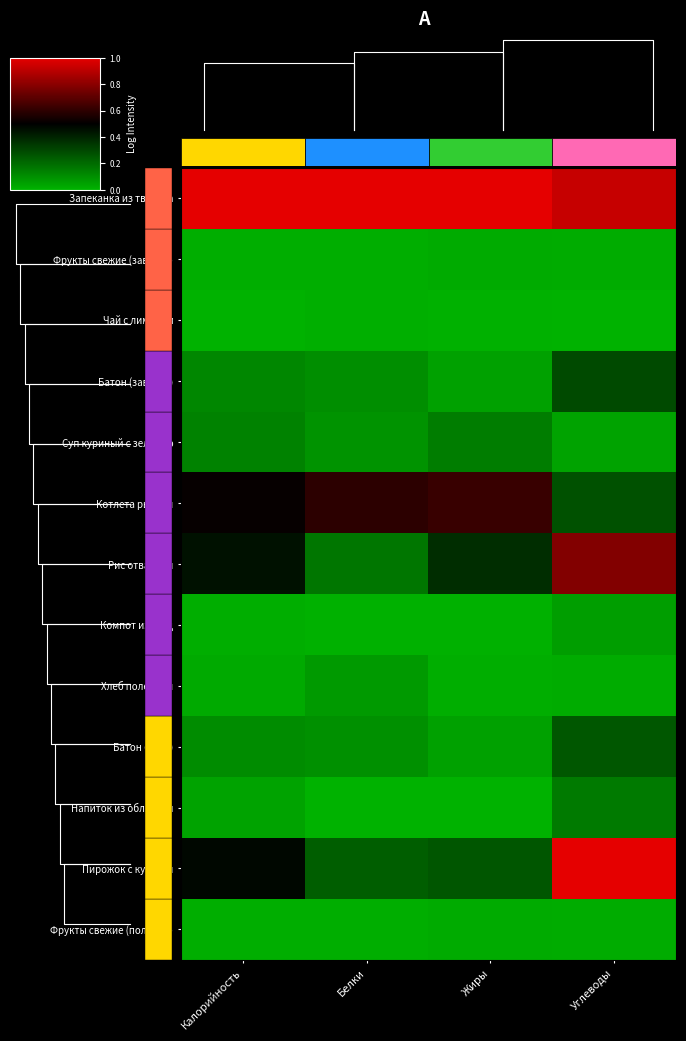

How many Котлета рыбная values are between 0 and 1?

4